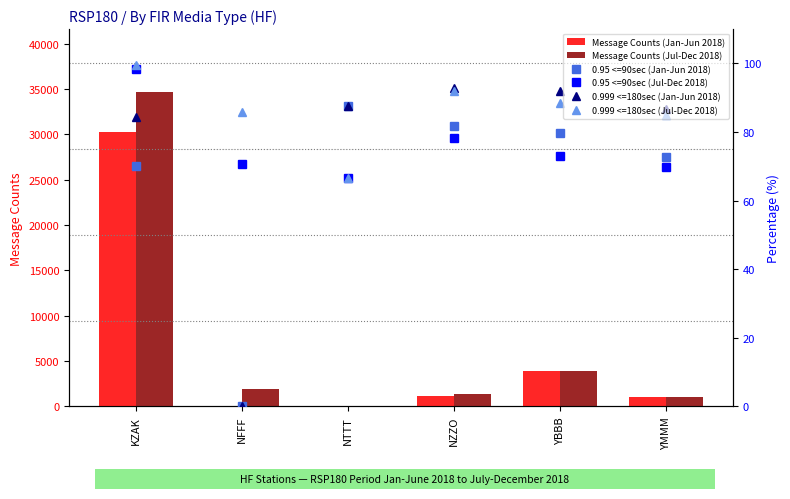

List the labels in order of Message Counts (Jul-Dec 2018) value, largest first.

KZAK, YBBB, NFFF, NZZO, YMMM, NTTT